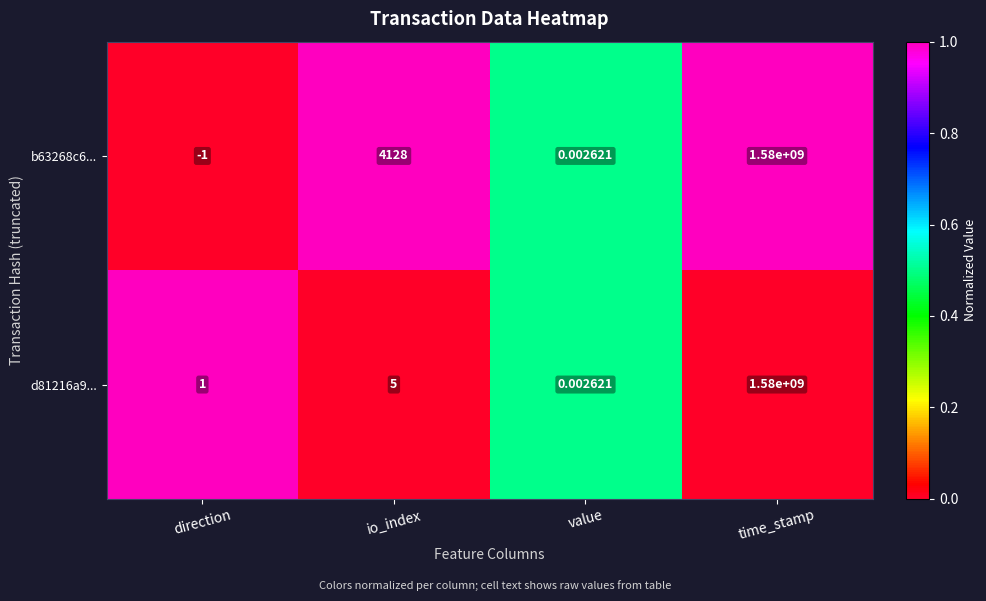

List the labels in order of d81216a9... value, largest first.

time_stamp, io_index, direction, value